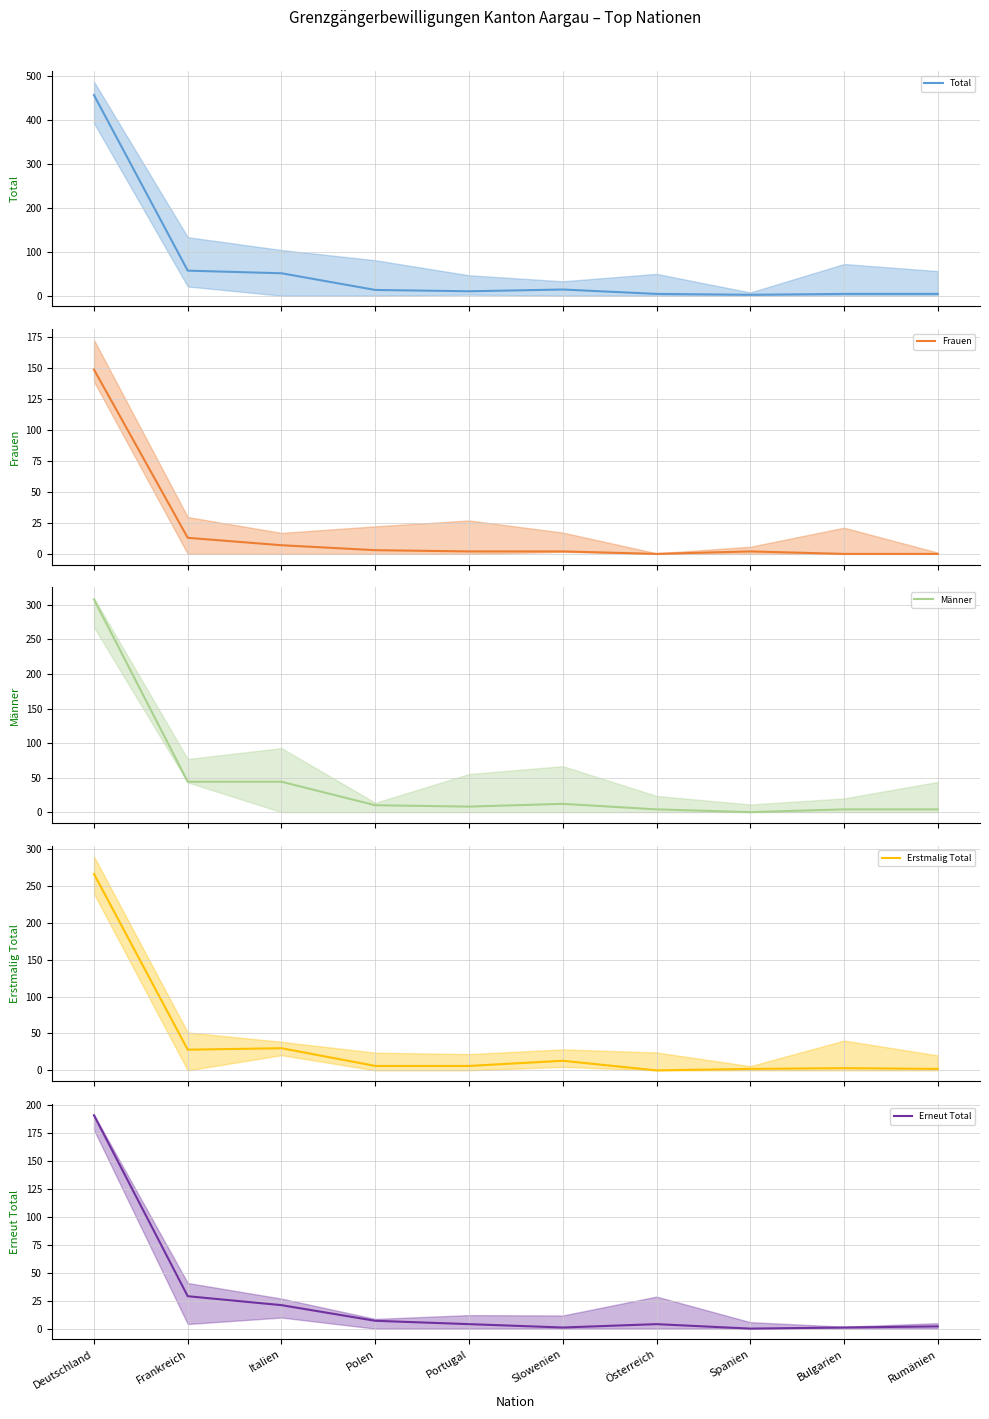

Does the chart display data point markers on the line(s)?

No